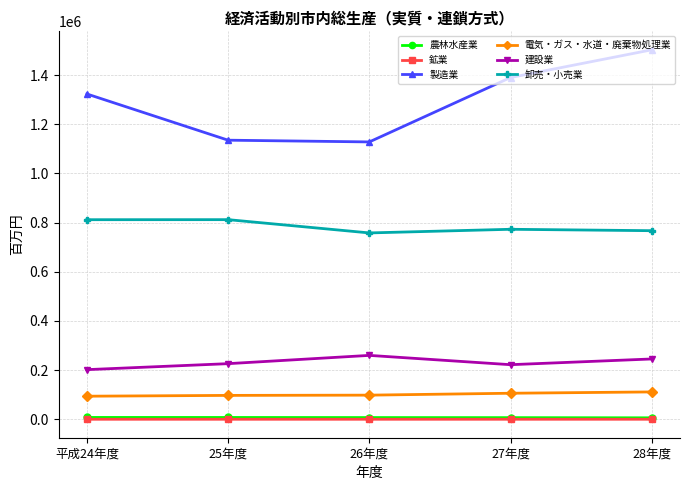

Where is the first local maximum for 建設業?

26年度